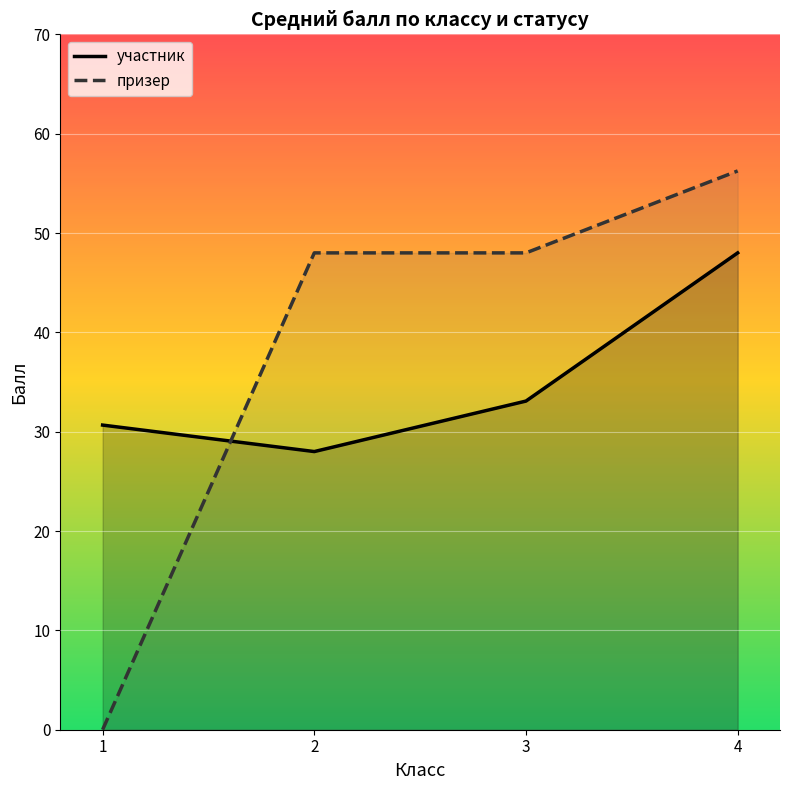

How many values in the участник series exceed 33?

2